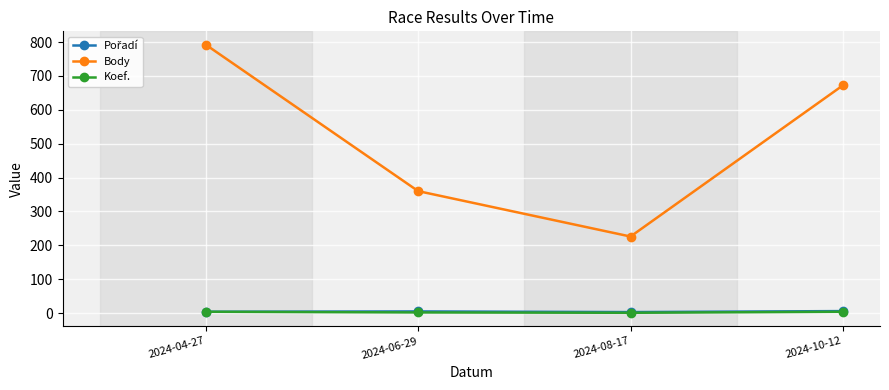

True or false: Body and Koef. intersect in this chart.

False